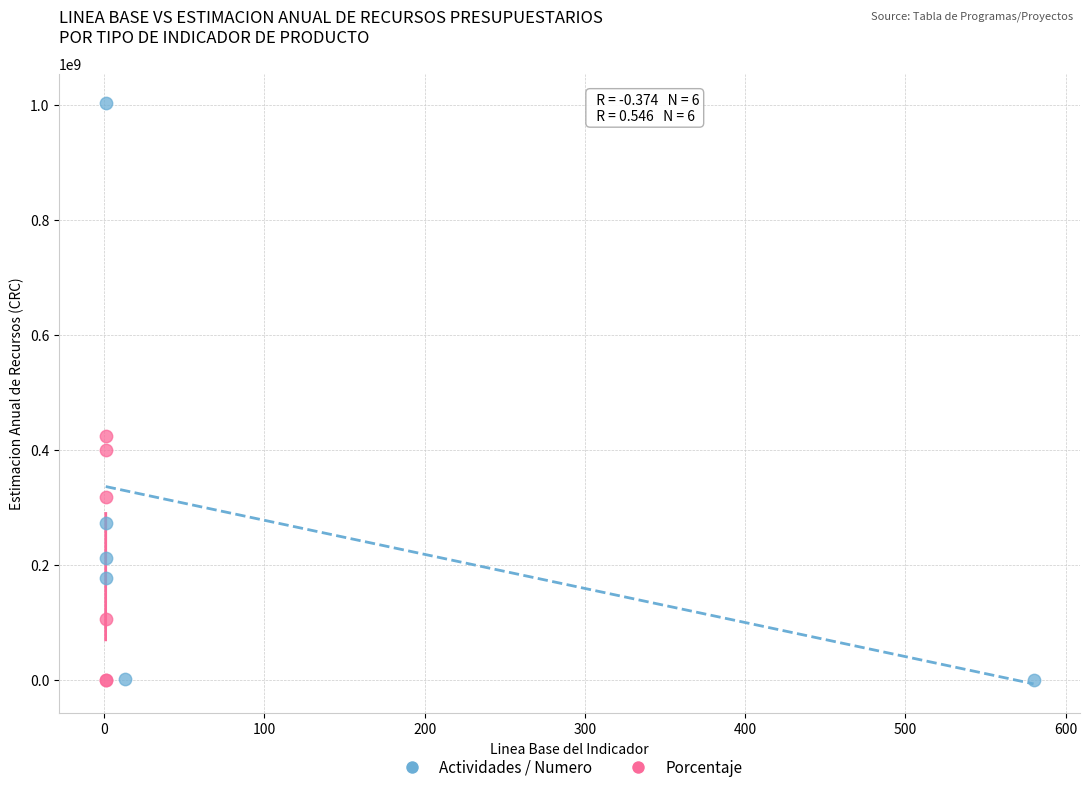

Which series has the largest Y range (max minus min)?

Actividades / Numero